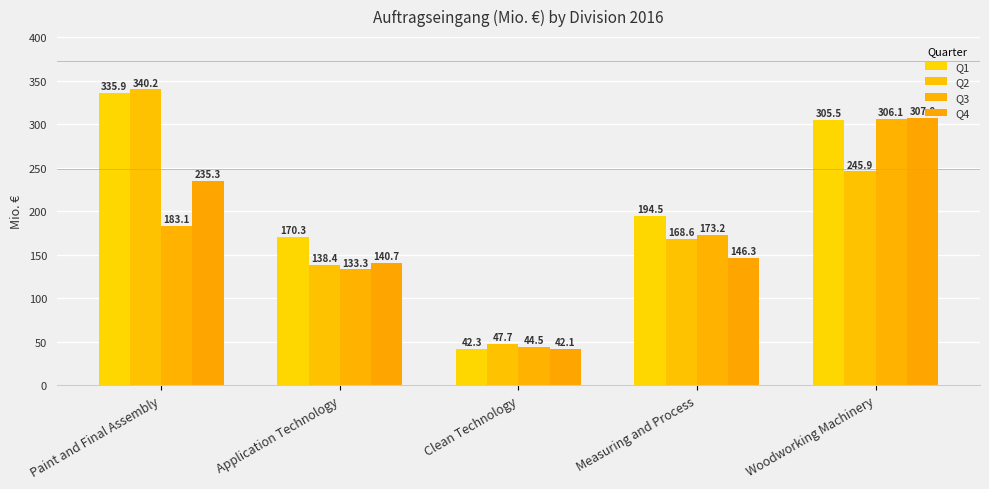

At which label does Q2 reach its peak?

Paint and Final Assembly